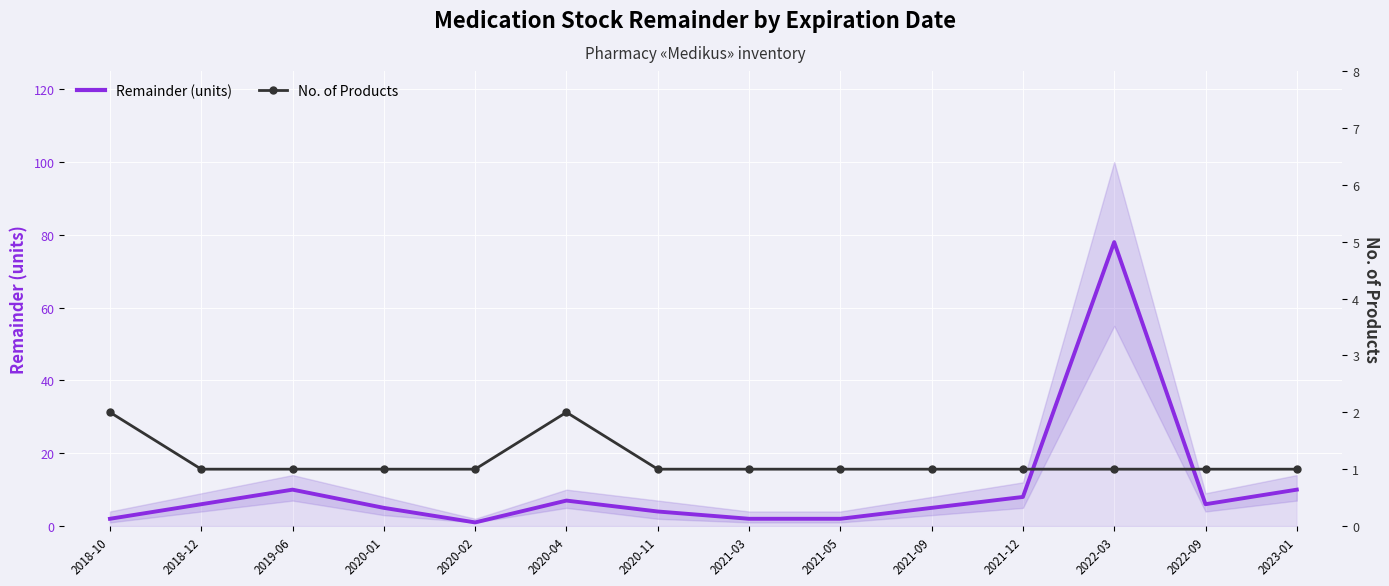

At which label does No. of Products reach its minimum?

2018-12